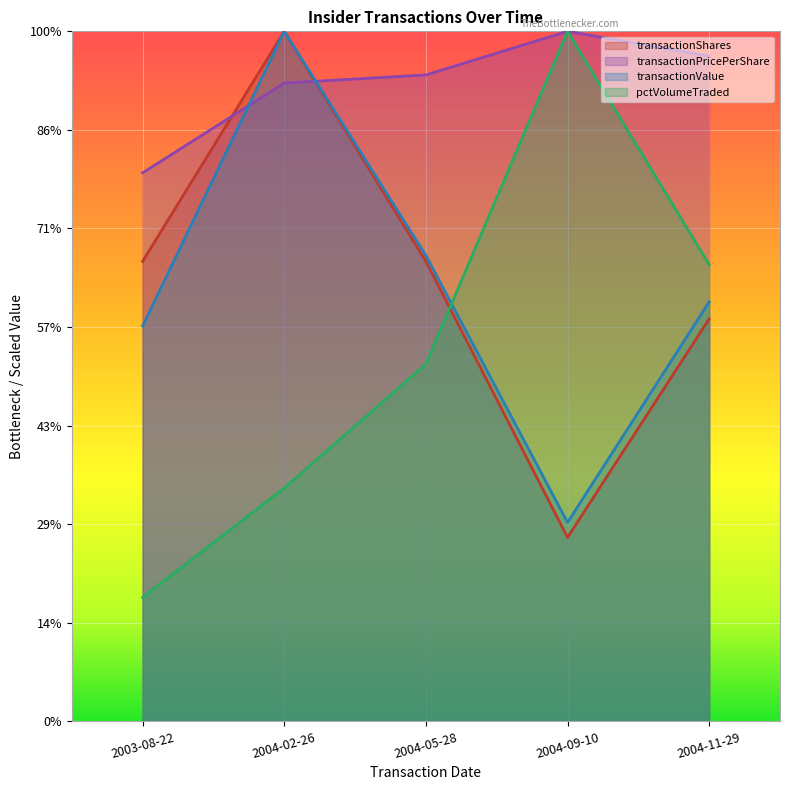

Between 2004-02-26 and 2004-09-10, which series saw the biggest shift?

transactionShares